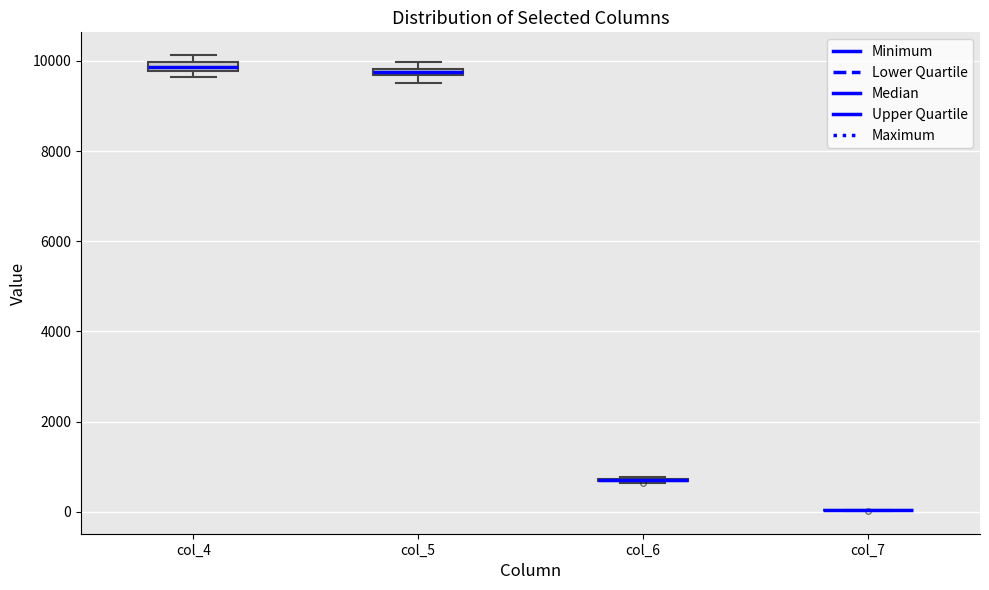

Where is the upper edge of the box for col_4 on the y-axis? The values are not printed on the chart, so give them approximately, as read against the axis.

10000